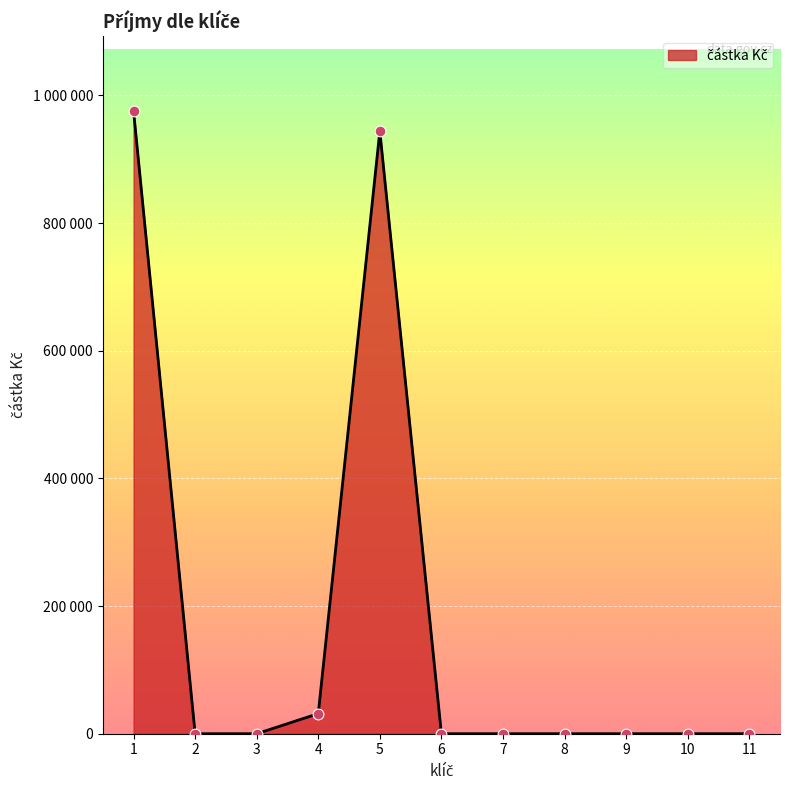

Between 3 and 4, which is larger?

4